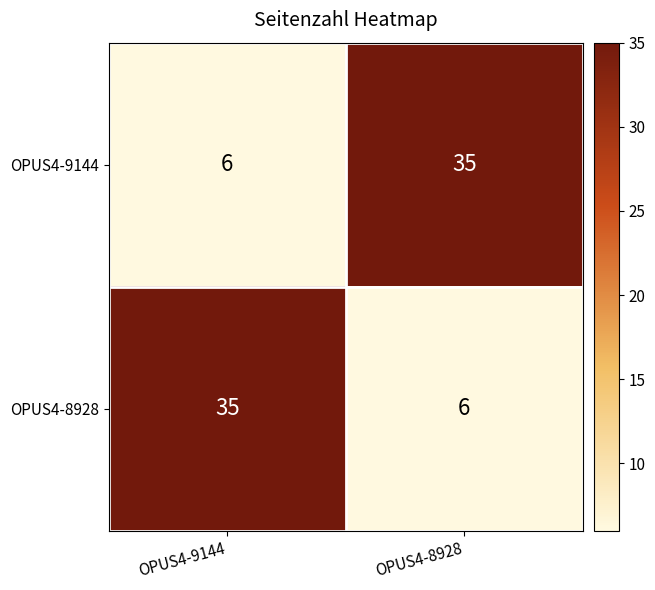

Is it true that OPUS4-8928 equals 6 at OPUS4-8928?

True